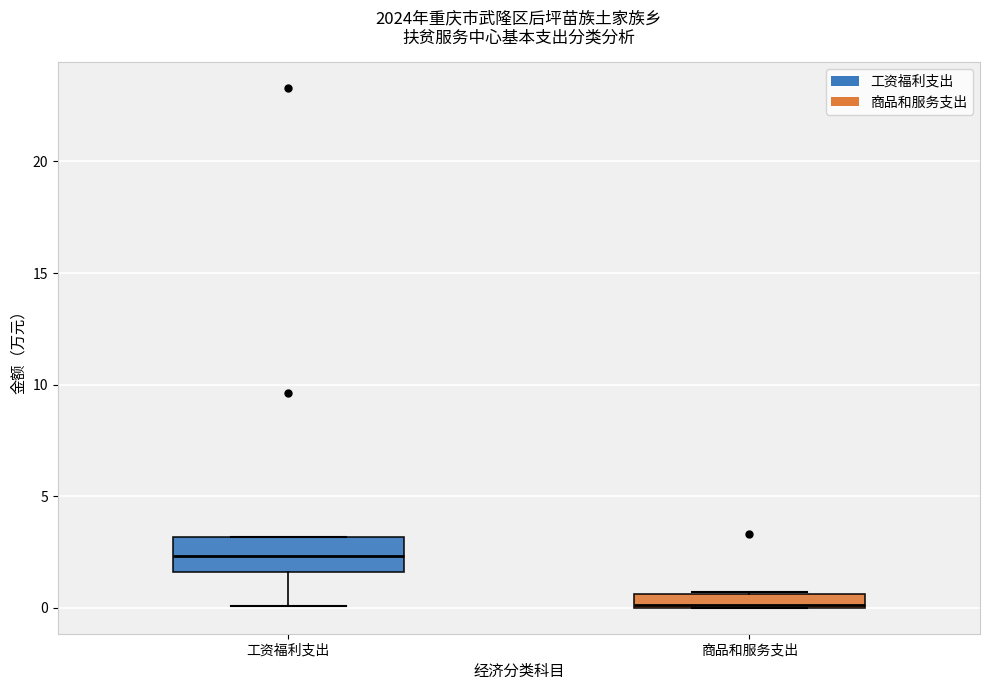

Which box is the tallest, from its lower edge to its upper edge?

工资福利支出